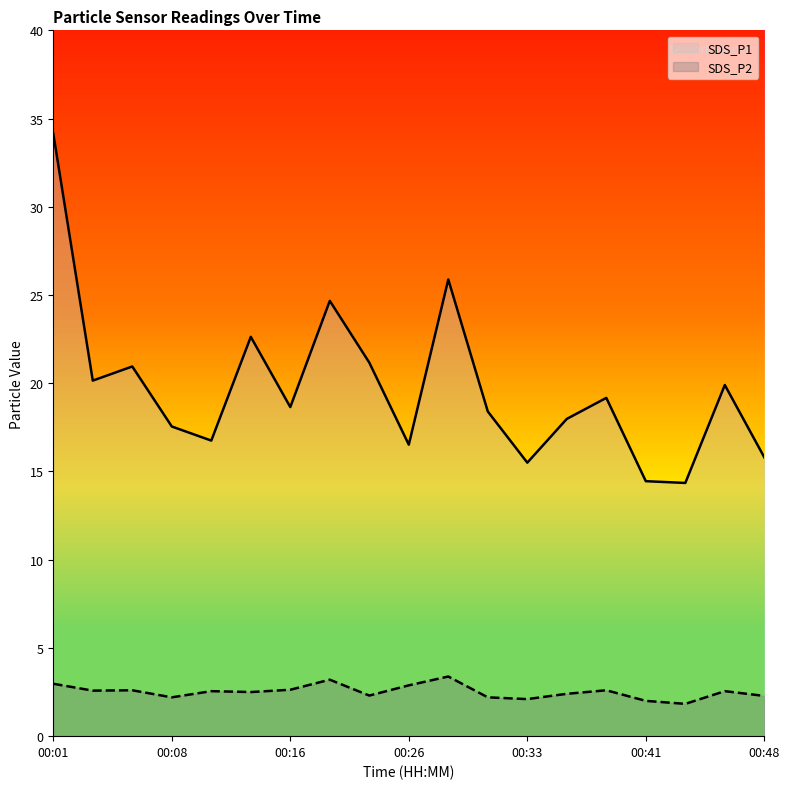

What is the sum of the SDS_P1 values at 00:23 and 00:31?

39.6